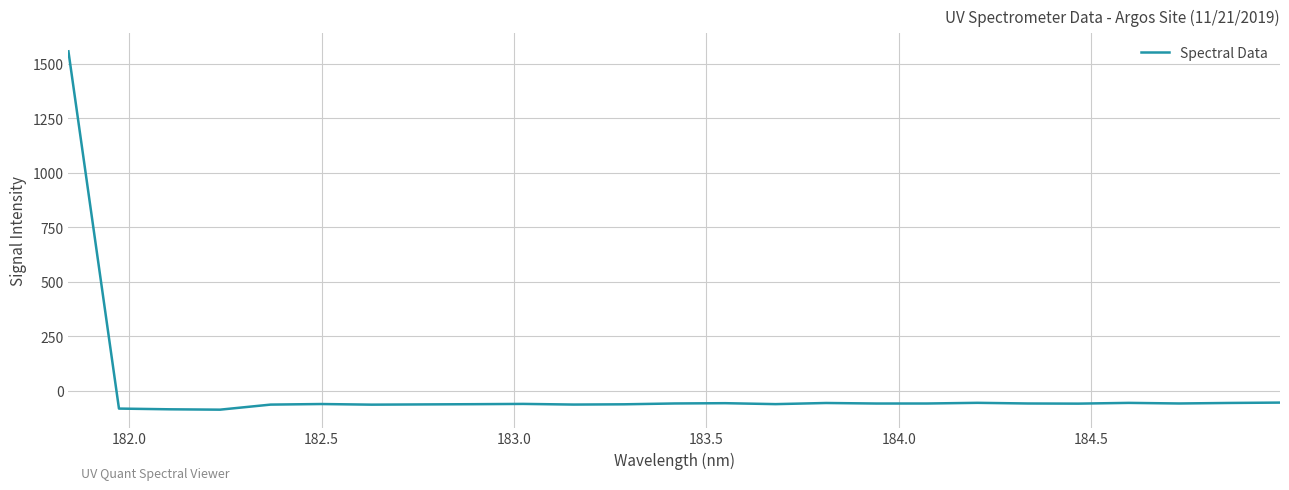

What is the smallest value displayed?

-85.7